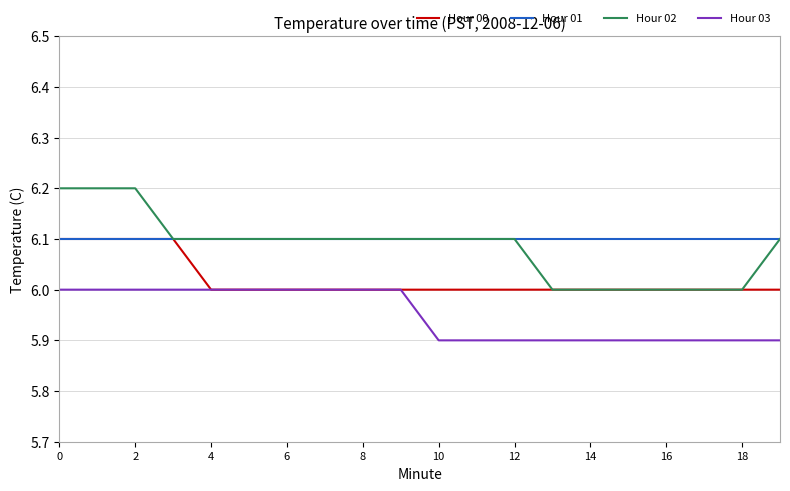

What is the smallest value displayed?

5.9